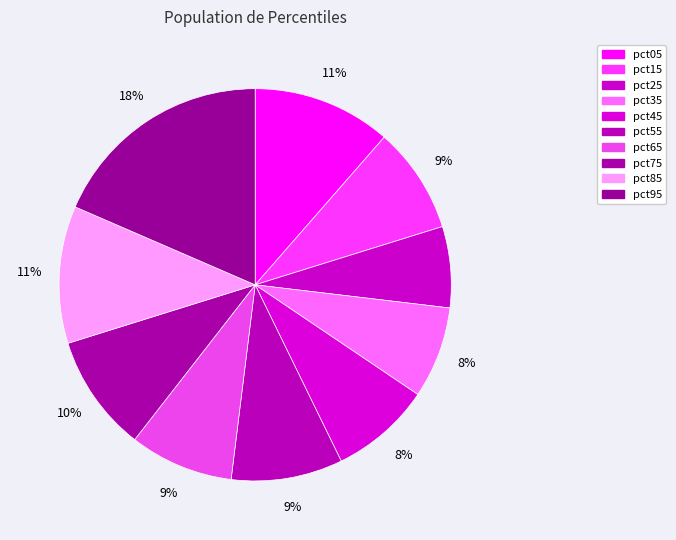

To the nearest percent, what is the average slice percentage?

10%